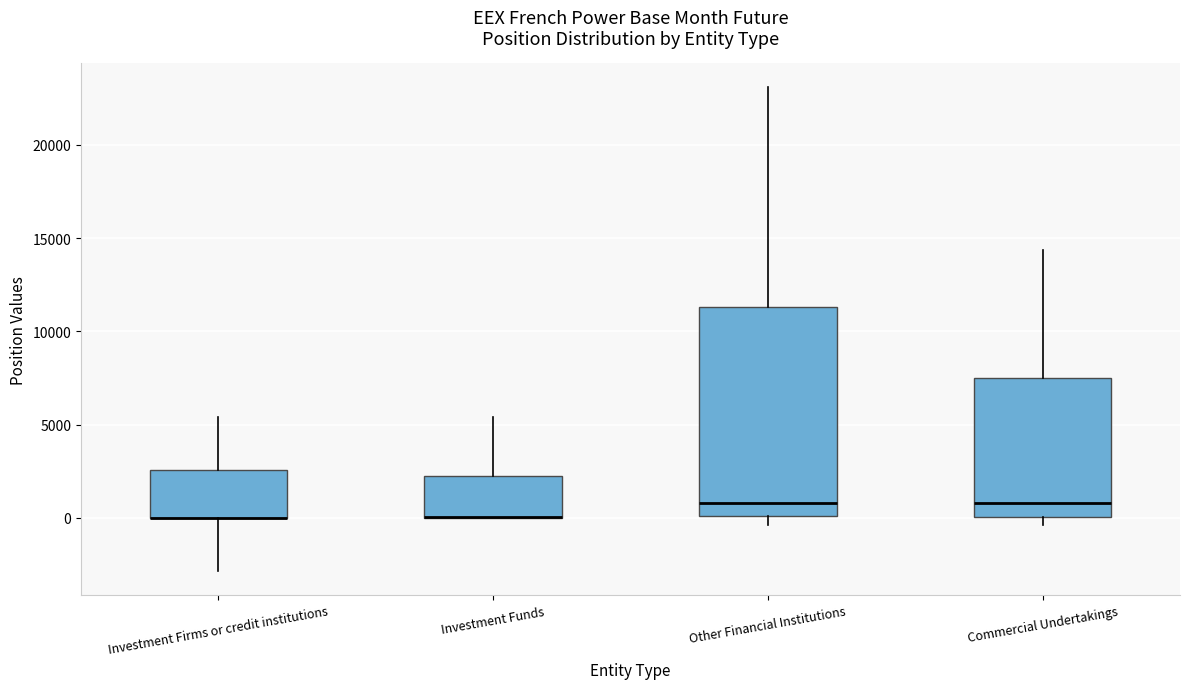

Reading left to right, transcribe this box plot: for each box, give where its median line is, the range the box spans, and where its two whiskers end, as read against the y-axis. The values are not printed on the chart, so give them approximately, as read against the axis.

Investment Firms or credit institutions: median 0 (drawn on the box's lower edge), box 0 to 2500, whiskers -3000 to 5500
Investment Funds: median 0 (drawn on the box's lower edge), box 0 to 2000, whiskers 0 to 5500
Other Financial Institutions: median 1000, box 0 to 11500, whiskers -500 to 23000
Commercial Undertakings: median 1000, box 0 to 7500, whiskers -500 to 14500